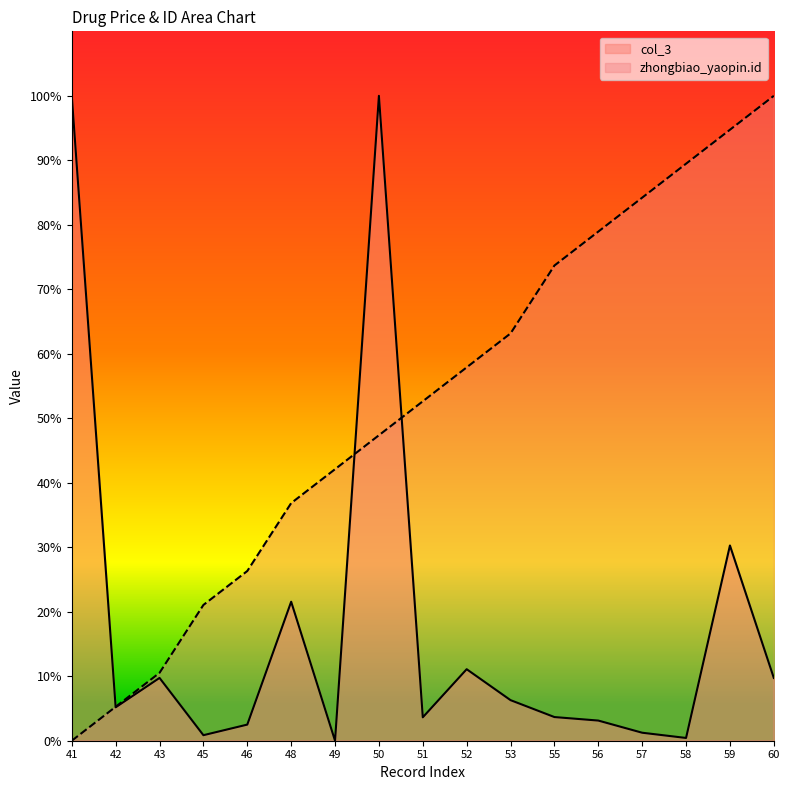

The value of col_3 at 57 is 1.6. True or false?

False